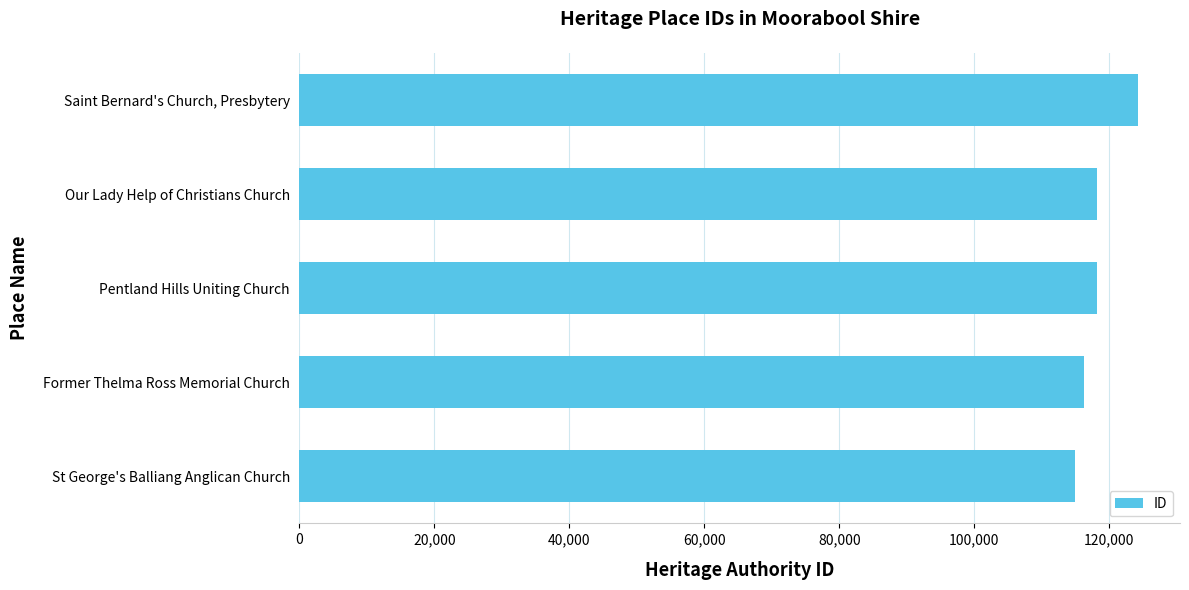

What is the ratio of the value at Former Thelma Ross Memorial Church to the value at Pentland Hills Uniting Church?

1.0